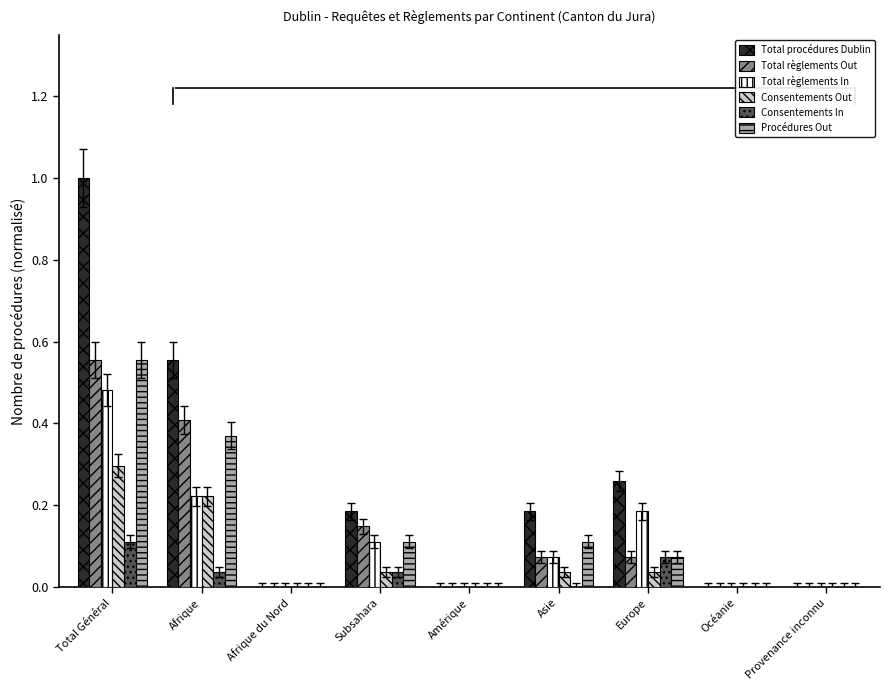

Which series changed the most between Afrique du Nord and Europe?

Total procédures Dublin